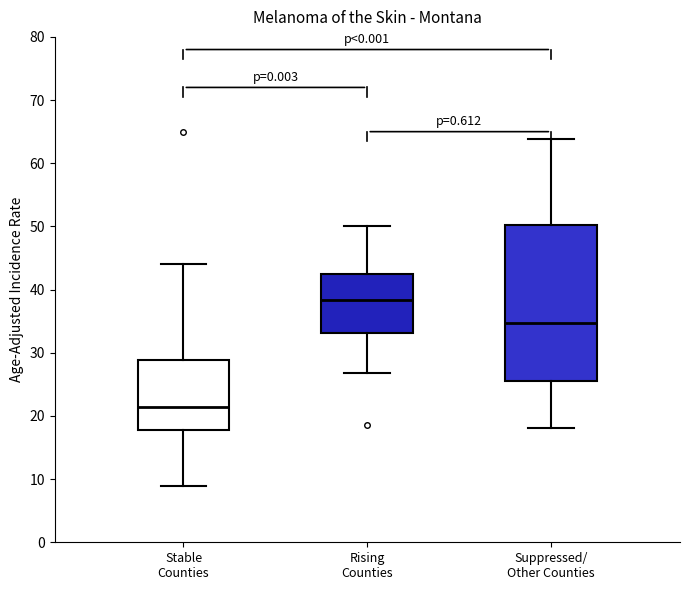

Reading left to right, read every box against the y-axis: the position of its median line, the range the box covers, and the ends of its whiskers. The values are not printed on the chart, so give them approximately, as read against the axis.

Stable Counties: median 21, box 18 to 29, whiskers 9 to 44
Rising Counties: median 38, box 33 to 42, whiskers 27 to 50
Suppressed/ Other Counties: median 35, box 26 to 50, whiskers 18 to 64